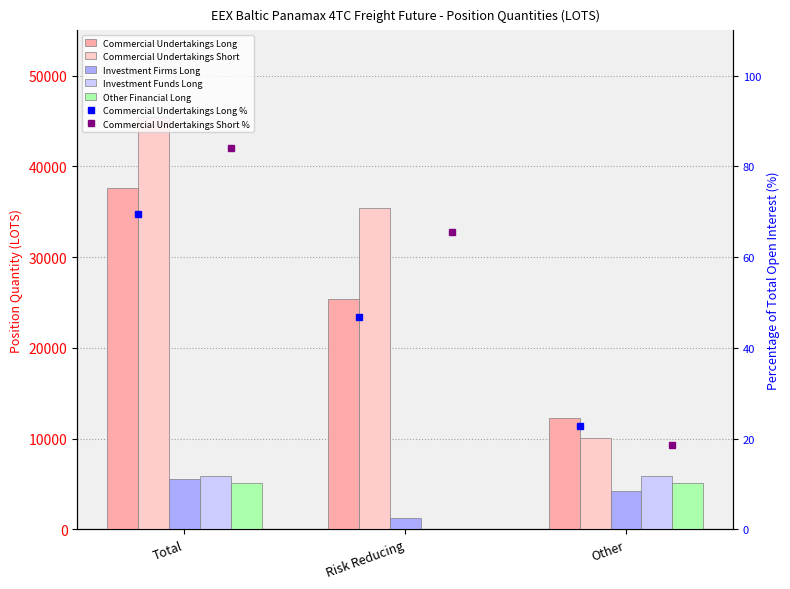

Between Total and Other, which is larger?

Total